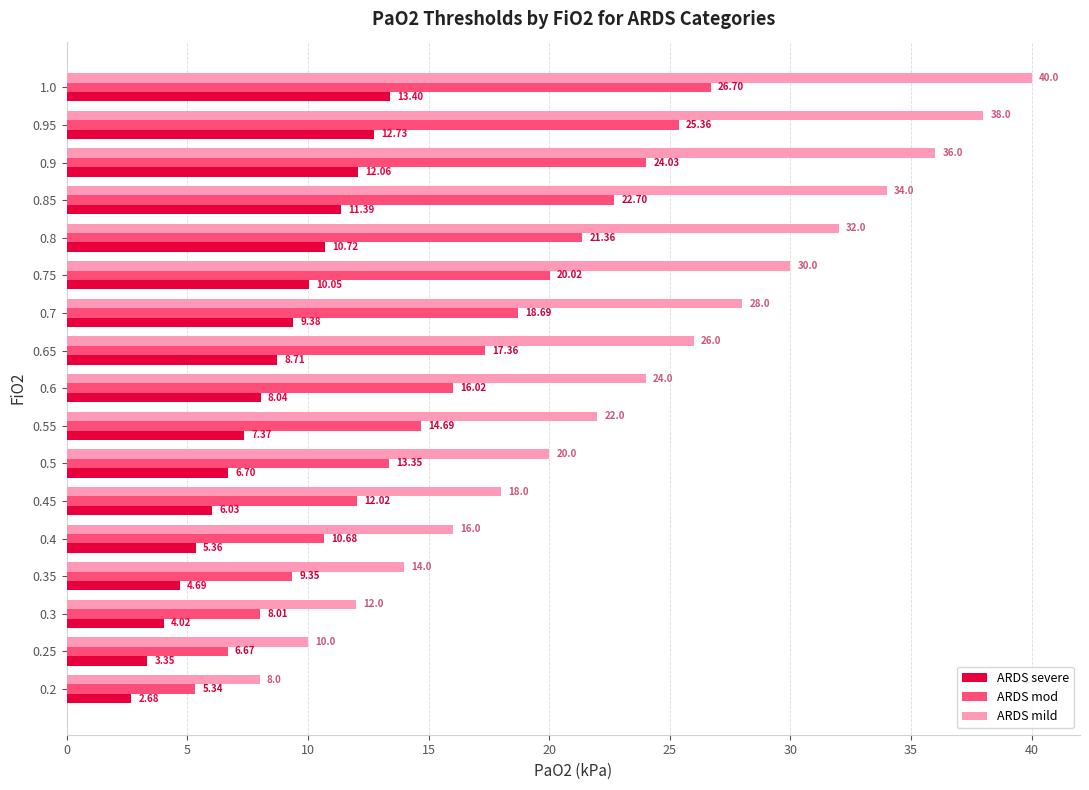

List the series in order of their overall mean, highest first.

ARDS mild, ARDS mod, ARDS severe